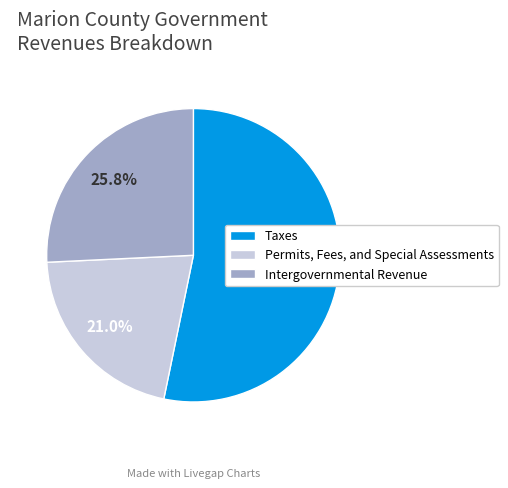

How many segments does this pie chart have?

3